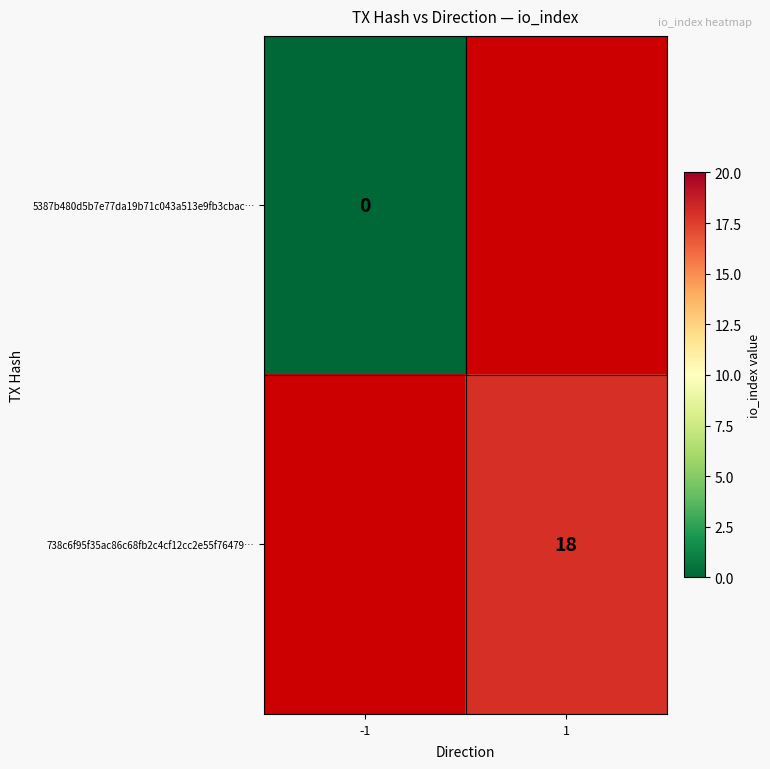

Is it true that 738c6f95f35ac86c68fb2c4cf12cc2e55f76479… equals 4 at 1?

False